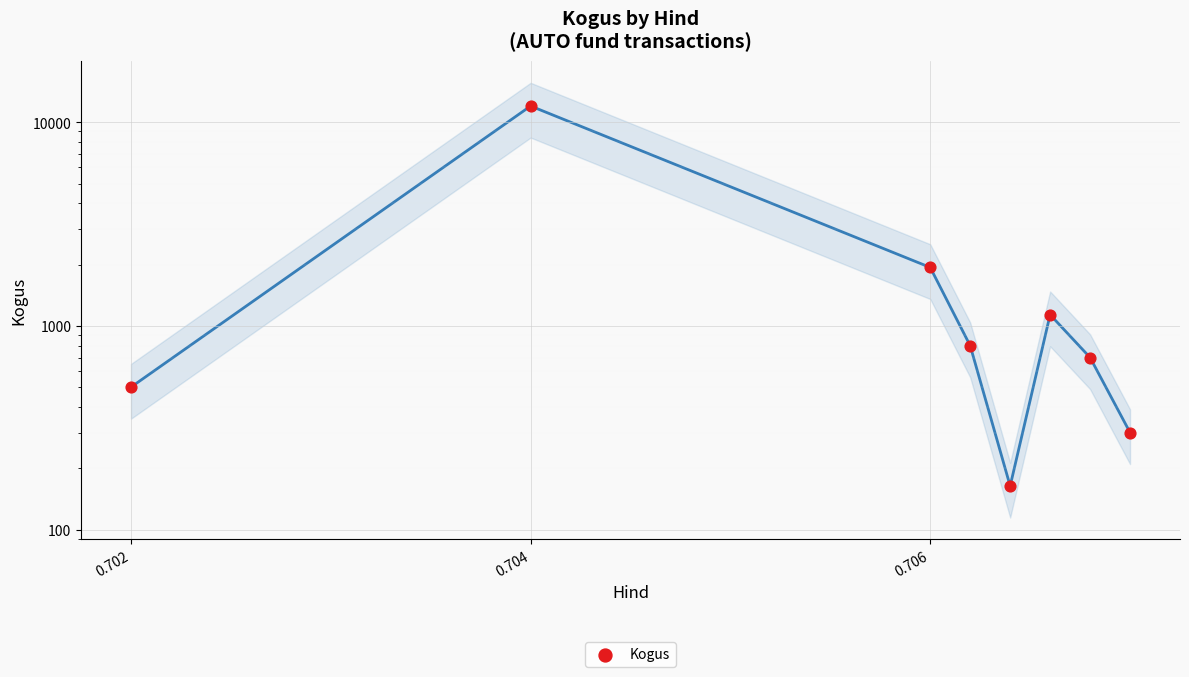

Between 6 and 0.704, which is larger?

0.704